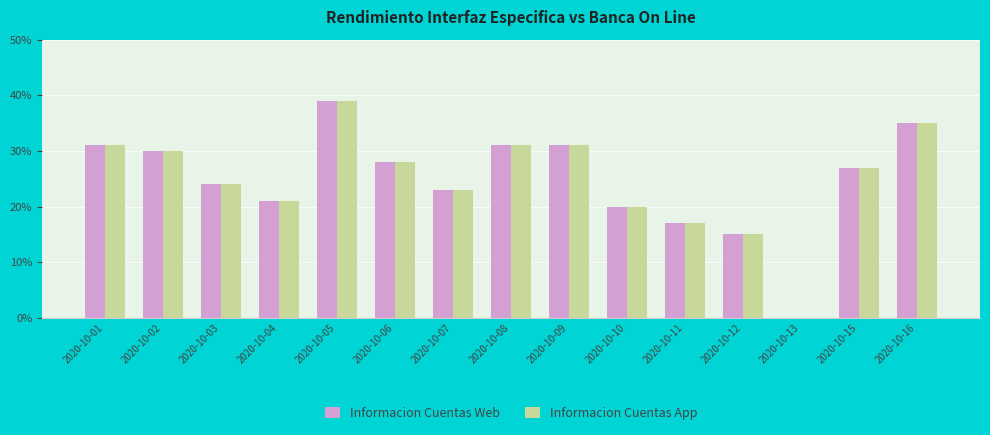

At which category is the sum across all series the highest?

2020-10-05